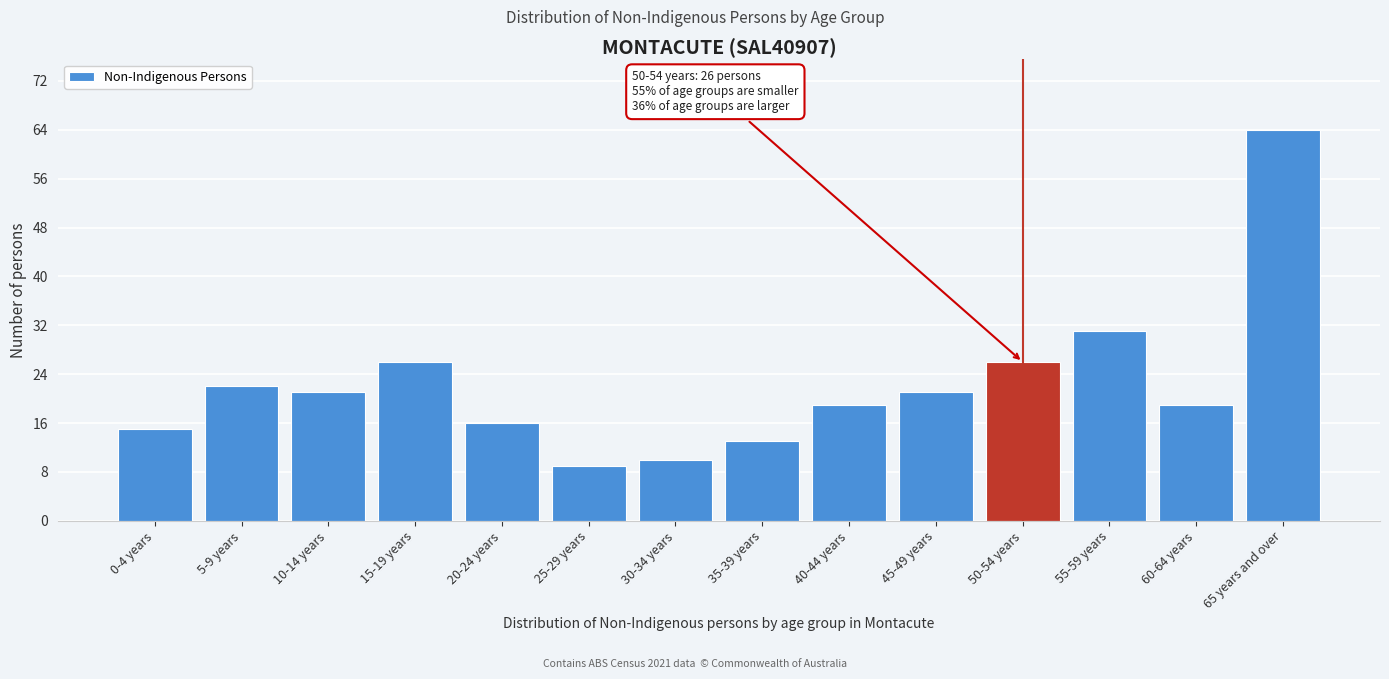

Reading left to right, list all the values displayed in this chart.

15	22	21	26	16	9	10	13	19	21	26	31	19	64